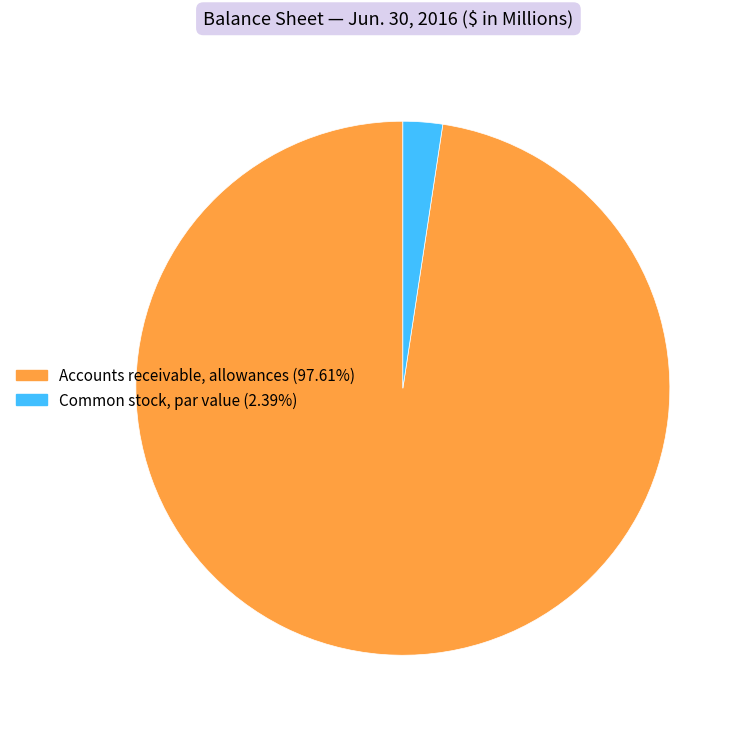

Which slice is the smallest?

Common stock, par value